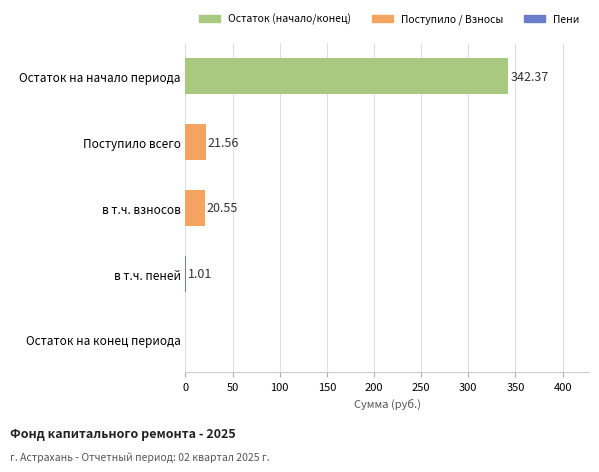

What is the sum of the values at Остаток на конец периода and Остаток на начало периода?

342.4